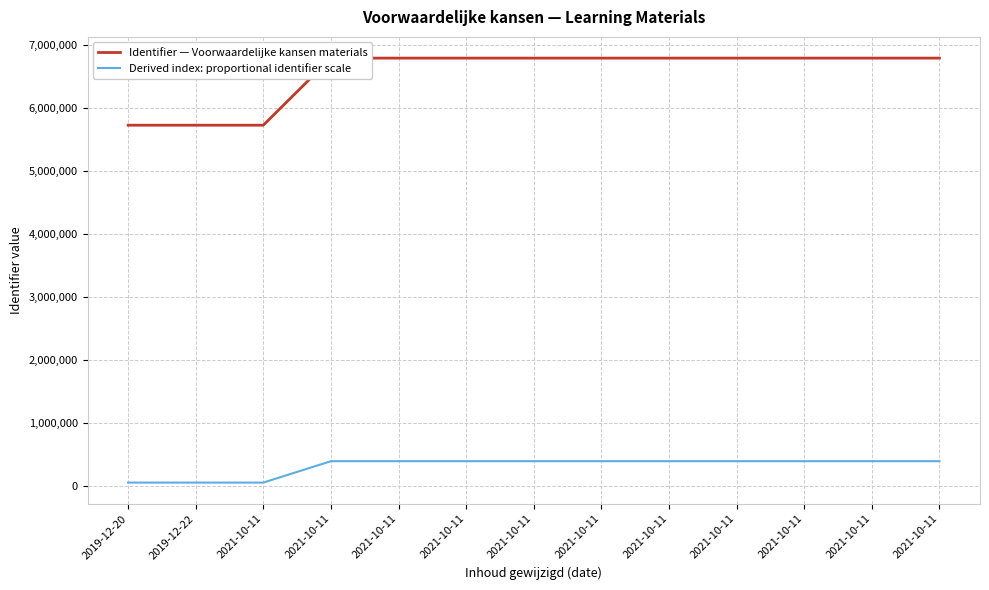

True or false: Identifier — Voorwaardelijke kansen materials has a value of 2371157 at 2019-12-20.

False